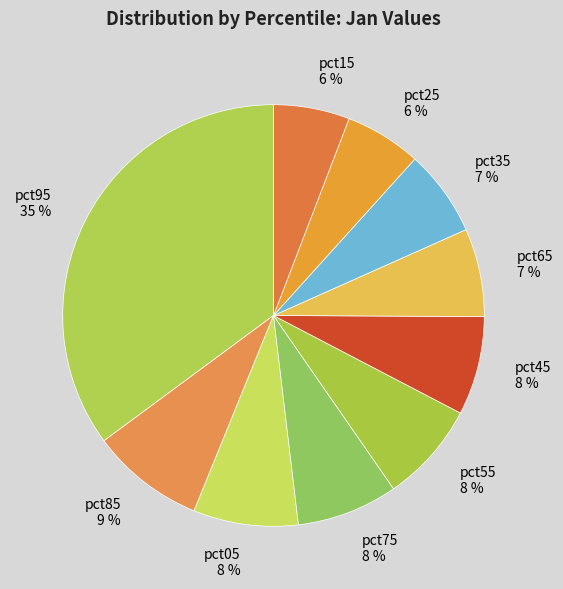

Approximately how many times larger is the value at pct45 8 % compared to pct65 7 %?

1.1